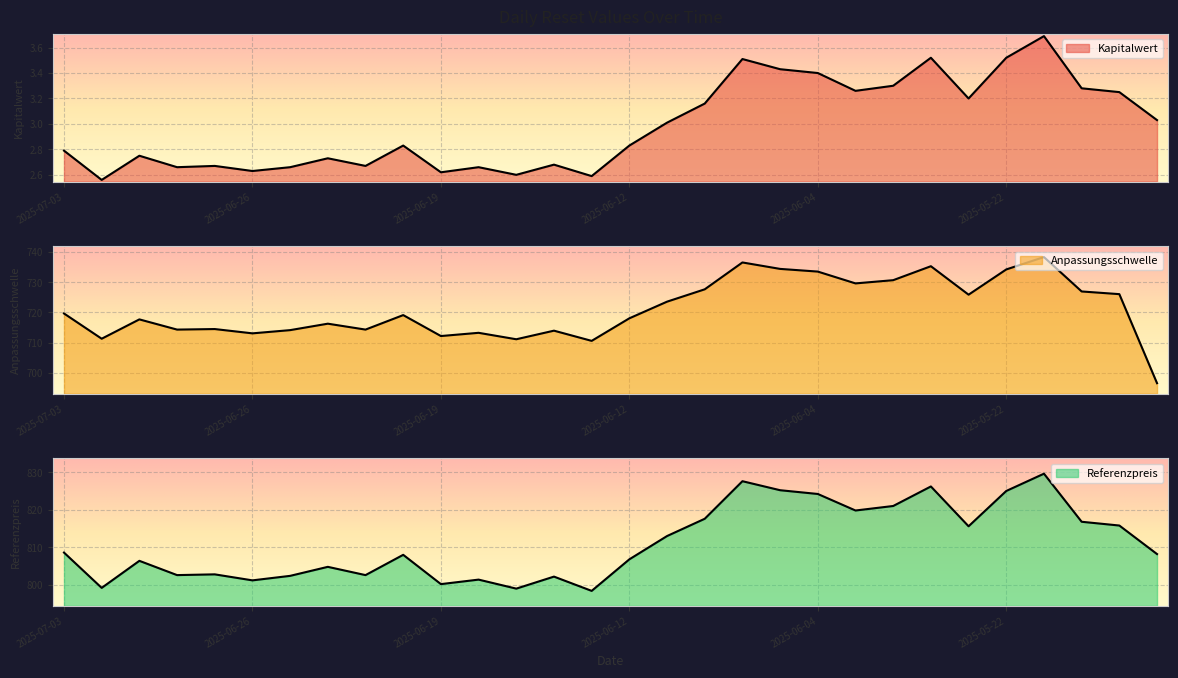

How many categories are shown in the chart?

30